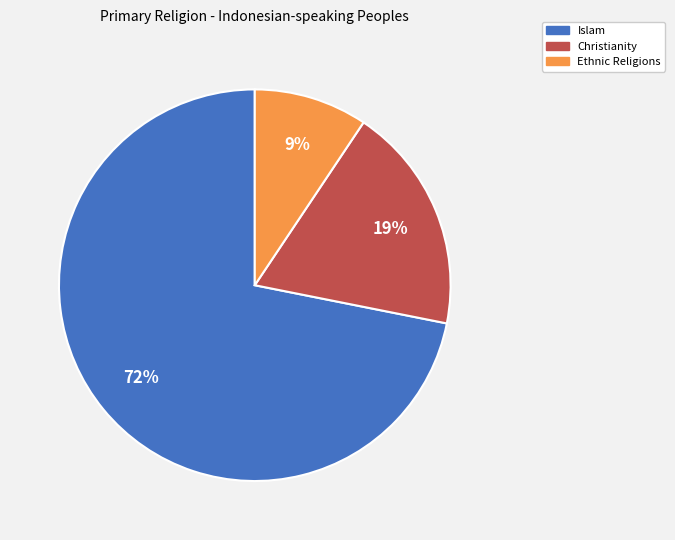

To the nearest percent, what is the average slice percentage?

33%